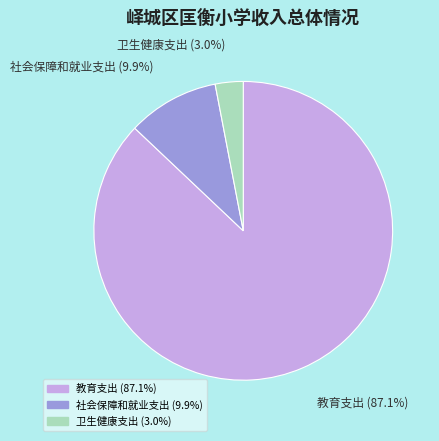

What percentage is the 卫生健康支出 slice, to the nearest percent?

3%